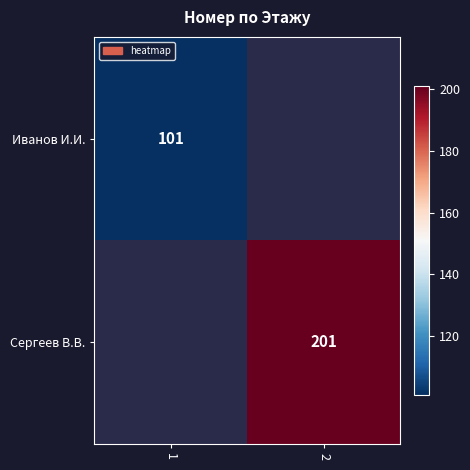

Is it true that Сергеев В.В. equals 305 at 2?

False